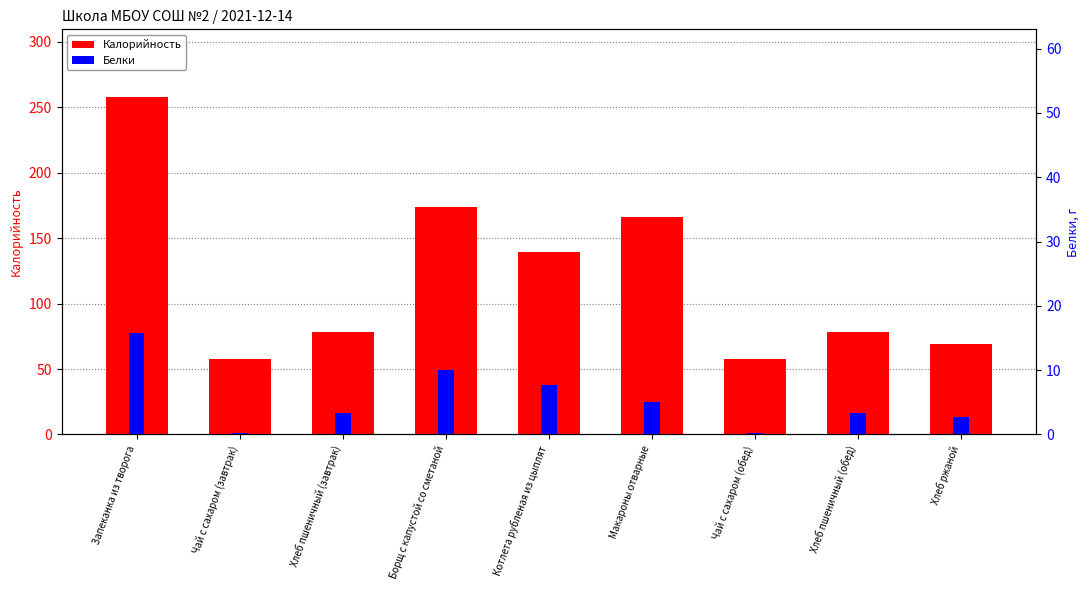

True or false: Белки has a value of 3.4 at Хлеб пшеничный (обед).

True